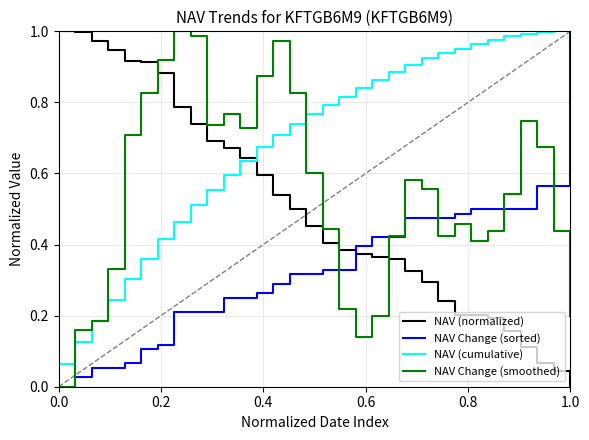

How many series are shown in this chart?

4